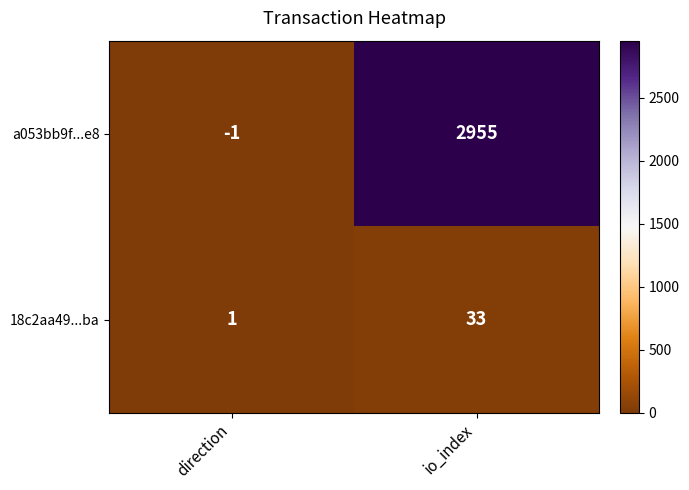

What is the average value of the 18c2aa49...ba series?

17